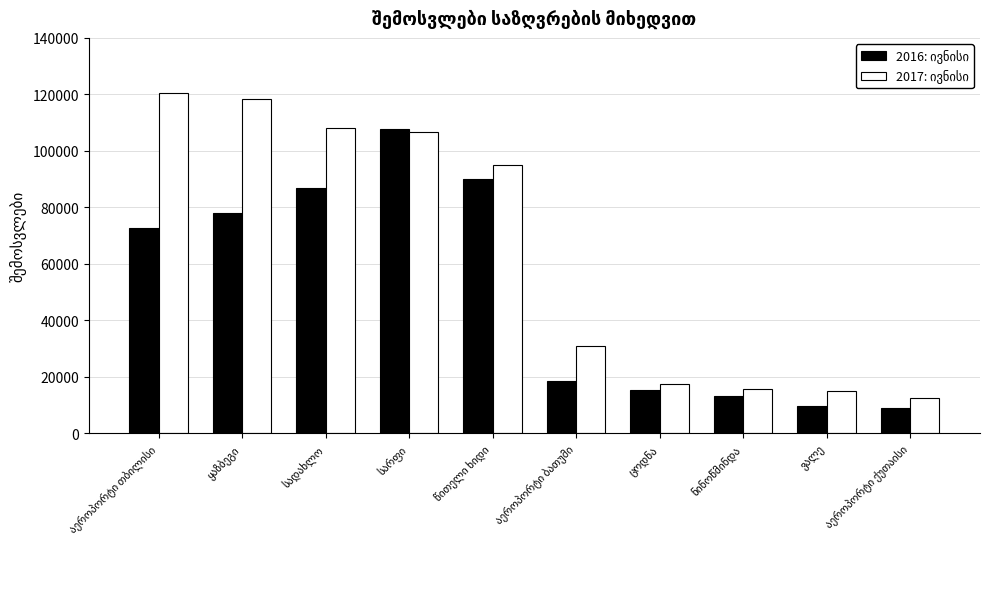

At how many categories does at least one series exceed 22790?

6